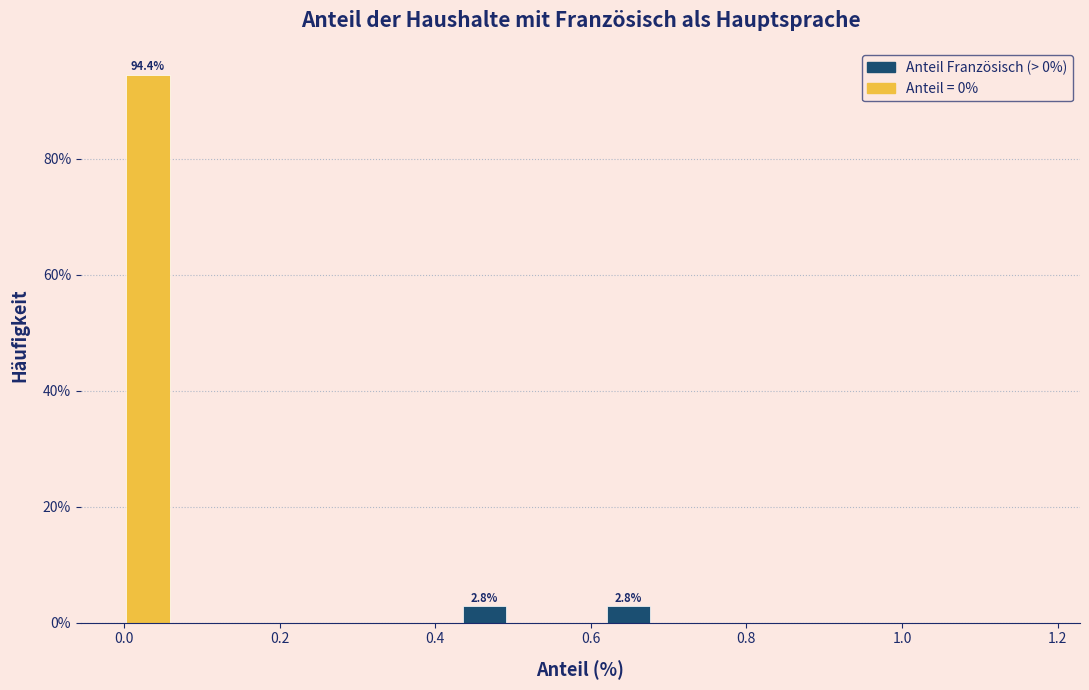

Around what value on the x-axis is the tallest bar? Give the approximate position of its centre, as read against the axis.

0.04